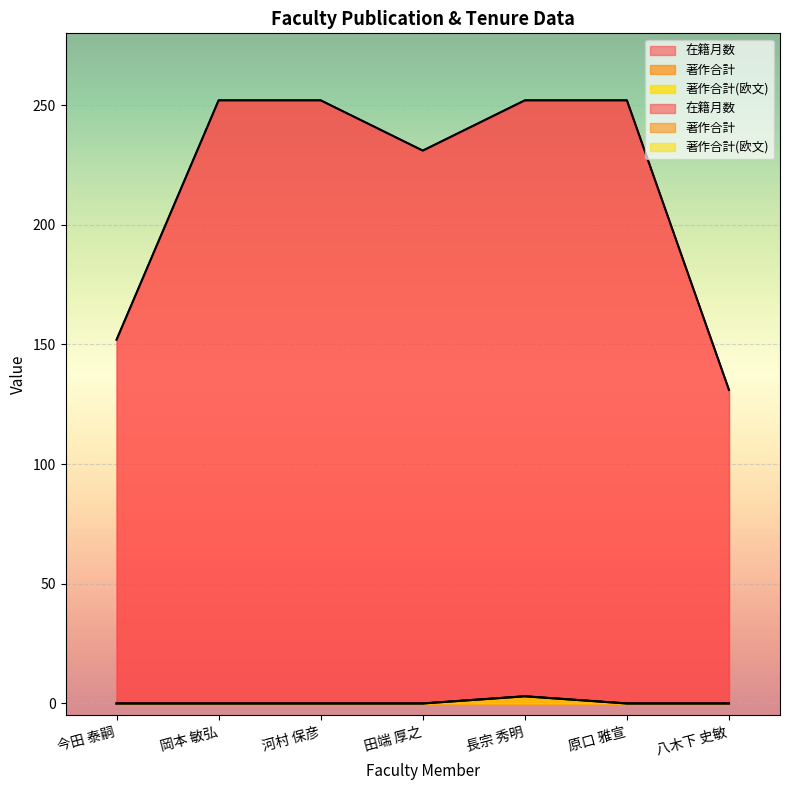

What is the difference between the highest and lowest values at 八木下 史敏?

131